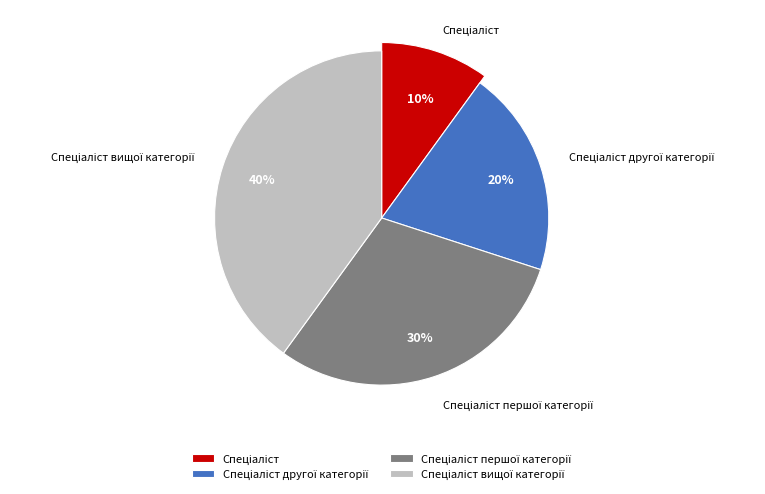

What is the ratio of the value at Спеціаліст другої категорії to the value at Спеціаліст першої категорії?

0.7